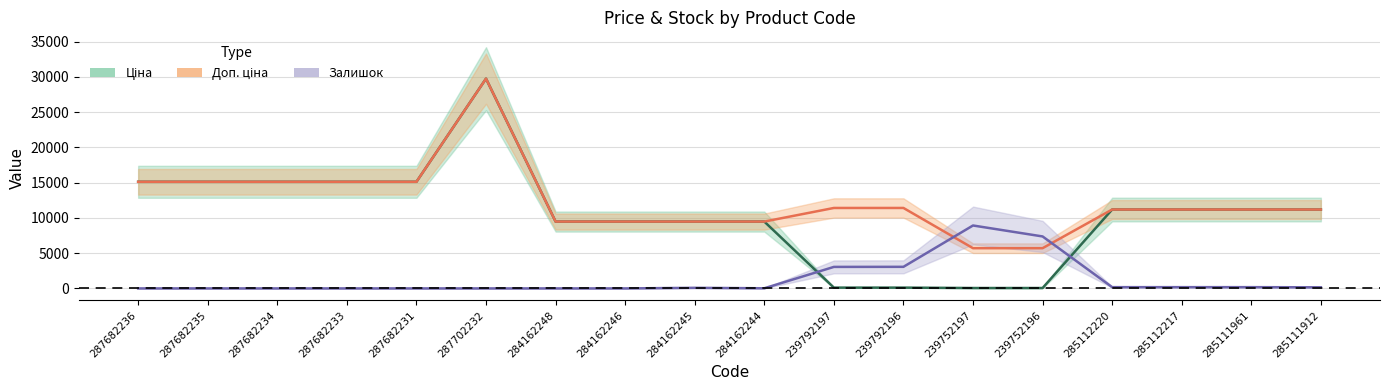

Which series has the largest total across all categories?

Доп. ціна